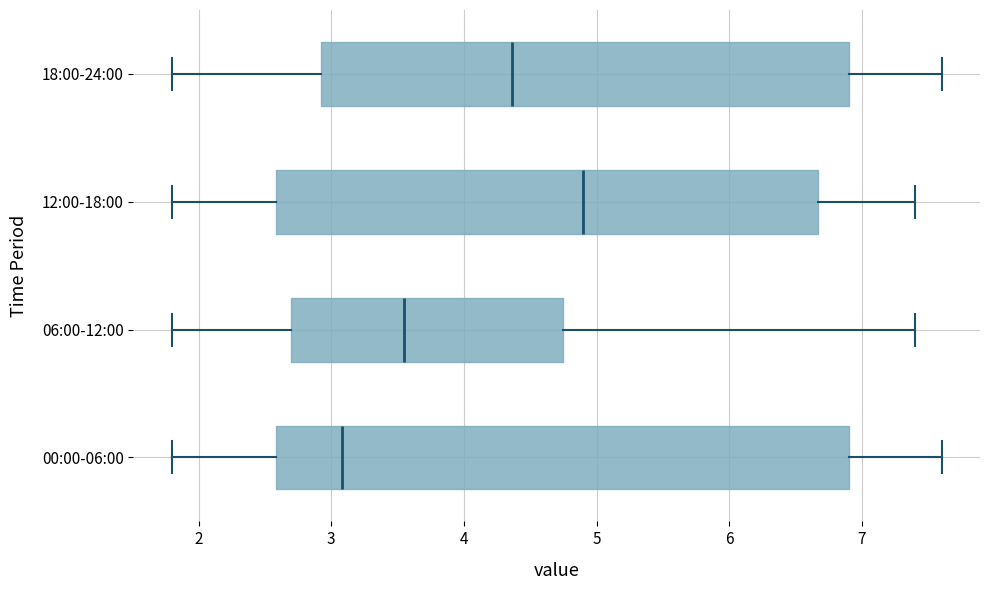

Comparing the boxes themselves (not the whiskers), which one is the widest?

00:00-06:00